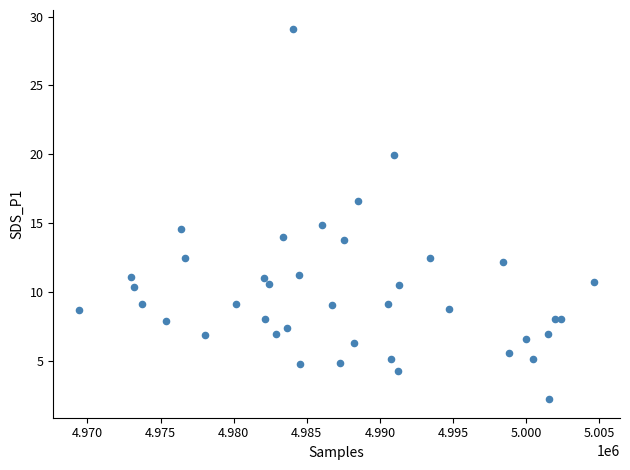

What is the range of Y values (max minus min)?

26.9